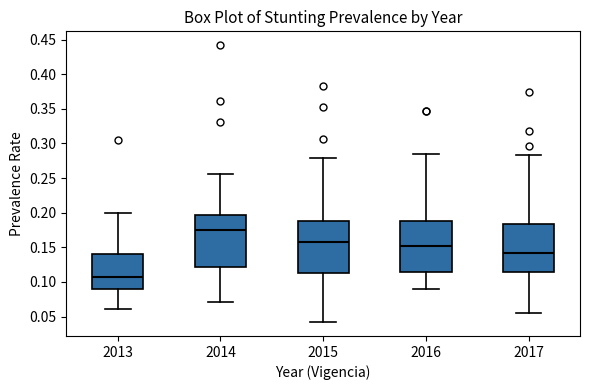

Reading left to right, read every box against the y-axis: the position of its median line, the range the box covers, and the ends of its whiskers. The values are not printed on the chart, so give them approximately, as read against the axis.

2013: median 0.110, box 0.090 to 0.140, whiskers 0.060 to 0.200
2014: median 0.175, box 0.120 to 0.195, whiskers 0.070 to 0.255
2015: median 0.160, box 0.115 to 0.190, whiskers 0.040 to 0.280
2016: median 0.150, box 0.115 to 0.190, whiskers 0.090 to 0.285
2017: median 0.140, box 0.115 to 0.185, whiskers 0.055 to 0.285